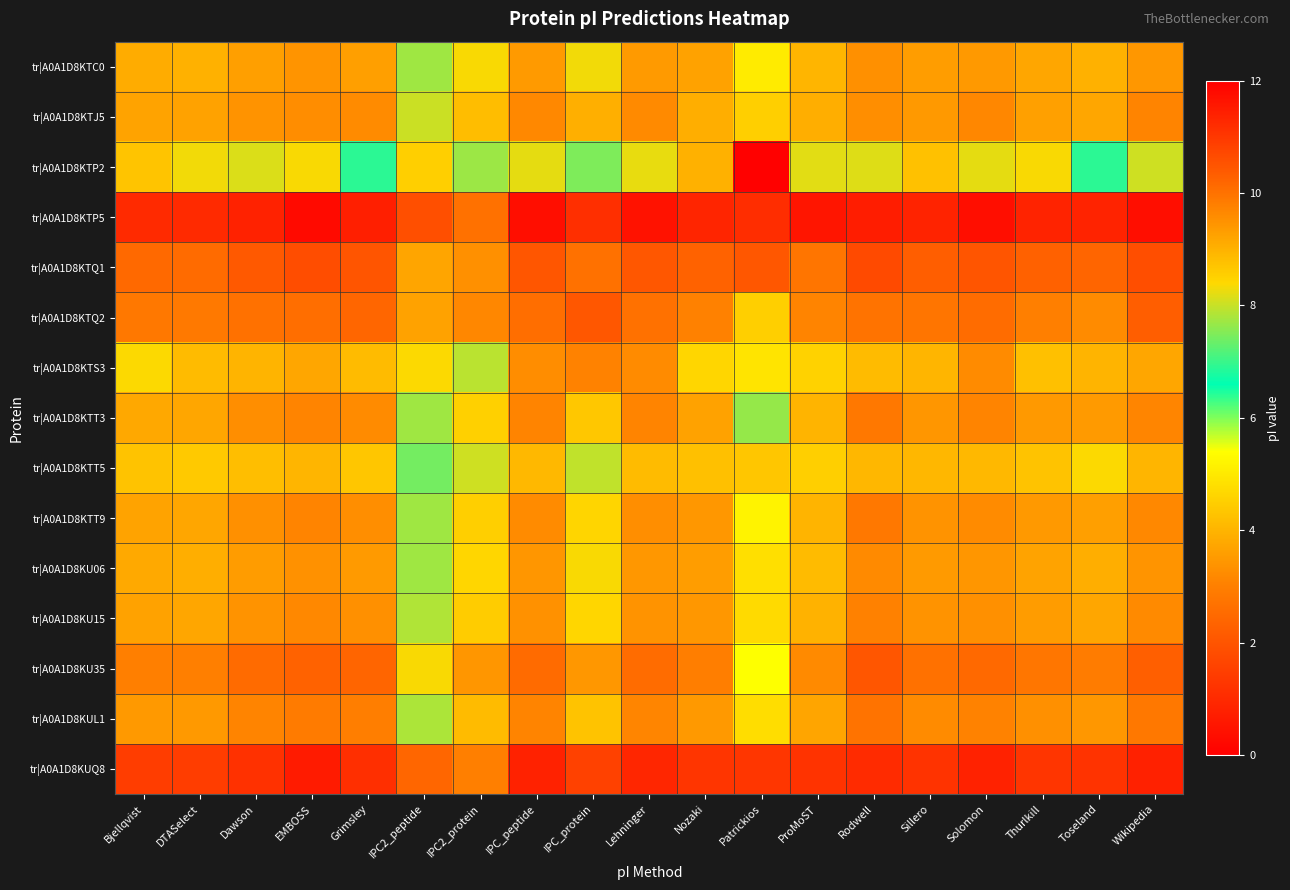

Reading right to left, what are all the values shown in this chart?

tr|A0A1D8KTC0: Wikipedia=9.4	Toseland=9.0	Thurlkill=9.2	Solomon=9.4	Sillero=9.3	Rodwell=9.5	ProMoST=8.9	Patrickios=5.0	Nozaki=9.3	Lehninger=9.4	IPC_protein=8.3	IPC_peptide=9.4	IPC2_protein=8.4	IPC2_peptide=7.7	Grimsley=9.3	EMBOSS=9.5	Dawson=9.3	DTASelect=9.0	Bjellqvist=9.1
tr|A0A1D8KTJ5: Wikipedia=9.7	Toseland=9.2	Thurlkill=9.3	Solomon=9.7	Sillero=9.4	Rodwell=9.6	ProMoST=9.0	Patrickios=4.5	Nozaki=9.1	Lehninger=9.6	IPC_protein=9.0	IPC_peptide=9.6	IPC2_protein=8.8	IPC2_peptide=8.0	Grimsley=9.6	EMBOSS=9.6	Dawson=9.5	DTASelect=9.3	Bjellqvist=9.2
tr|A0A1D8KTP2: Wikipedia=8.1	Toseland=6.9	Thurlkill=8.4	Solomon=8.2	Sillero=8.8	Rodwell=8.2	ProMoST=8.2	Patrickios=0.1	Nozaki=9.0	Lehninger=8.2	IPC_protein=7.5	IPC_peptide=8.2	IPC2_protein=7.7	IPC2_peptide=8.5	Grimsley=6.9	EMBOSS=8.4	Dawson=8.2	DTASelect=8.3	Bjellqvist=8.7
tr|A0A1D8KTP5: Wikipedia=11.7	Toseland=11.3	Thurlkill=11.3	Solomon=11.7	Sillero=11.3	Rodwell=11.5	ProMoST=11.6	Patrickios=11.2	Nozaki=11.3	Lehninger=11.7	IPC_protein=11.2	IPC_peptide=11.7	IPC2_protein=10.0	IPC2_peptide=10.6	Grimsley=11.4	EMBOSS=11.8	Dawson=11.4	DTASelect=11.2	Bjellqvist=11.2
tr|A0A1D8KTQ1: Wikipedia=10.6	Toseland=10.2	Thurlkill=10.3	Solomon=10.5	Sillero=10.3	Rodwell=10.7	ProMoST=10.0	Patrickios=10.5	Nozaki=10.3	Lehninger=10.4	IPC_protein=10.0	IPC_peptide=10.5	IPC2_protein=9.5	IPC2_peptide=9.2	Grimsley=10.5	EMBOSS=10.6	Dawson=10.4	DTASelect=10.1	Bjellqvist=10.1
tr|A0A1D8KTQ2: Wikipedia=10.3	Toseland=9.6	Thurlkill=9.8	Solomon=10.1	Sillero=10.0	Rodwell=10.0	ProMoST=9.7	Patrickios=4.5	Nozaki=9.8	Lehninger=10.0	IPC_protein=10.5	IPC_peptide=10.1	IPC2_protein=9.7	IPC2_peptide=9.2	Grimsley=10.2	EMBOSS=10.1	Dawson=10.0	DTASelect=9.9	Bjellqvist=9.9
tr|A0A1D8KTS3: Wikipedia=9.2	Toseland=9.0	Thurlkill=8.8	Solomon=9.6	Sillero=8.9	Rodwell=8.8	ProMoST=8.5	Patrickios=4.9	Nozaki=8.4	Lehninger=9.6	IPC_protein=9.7	IPC_peptide=9.6	IPC2_protein=7.9	IPC2_peptide=8.4	Grimsley=8.9	EMBOSS=9.2	Dawson=9.0	DTASelect=8.8	Bjellqvist=8.4
tr|A0A1D8KTT3: Wikipedia=9.7	Toseland=9.4	Thurlkill=9.4	Solomon=9.7	Sillero=9.4	Rodwell=9.9	ProMoST=9.0	Patrickios=7.7	Nozaki=9.3	Lehninger=9.7	IPC_protein=8.7	IPC_peptide=9.7	IPC2_protein=8.5	IPC2_peptide=7.7	Grimsley=9.6	EMBOSS=9.7	Dawson=9.5	DTASelect=9.2	Bjellqvist=9.2
tr|A0A1D8KTT5: Wikipedia=8.9	Toseland=8.4	Thurlkill=8.7	Solomon=8.9	Sillero=8.9	Rodwell=8.9	ProMoST=8.5	Patrickios=4.4	Nozaki=8.8	Lehninger=8.9	IPC_protein=8.0	IPC_peptide=8.9	IPC2_protein=8.1	IPC2_peptide=7.4	Grimsley=8.7	EMBOSS=8.9	Dawson=8.8	DTASelect=8.6	Bjellqvist=8.7
tr|A0A1D8KTT9: Wikipedia=9.6	Toseland=9.3	Thurlkill=9.4	Solomon=9.6	Sillero=9.5	Rodwell=9.9	ProMoST=9.0	Patrickios=5.2	Nozaki=9.4	Lehninger=9.6	IPC_protein=8.4	IPC_peptide=9.6	IPC2_protein=8.5	IPC2_peptide=7.7	Grimsley=9.6	EMBOSS=9.7	Dawson=9.5	DTASelect=9.2	Bjellqvist=9.2
tr|A0A1D8KU06: Wikipedia=9.5	Toseland=9.1	Thurlkill=9.2	Solomon=9.4	Sillero=9.4	Rodwell=9.6	ProMoST=8.8	Patrickios=4.8	Nozaki=9.3	Lehninger=9.4	IPC_protein=8.3	IPC_peptide=9.4	IPC2_protein=8.4	IPC2_peptide=7.7	Grimsley=9.4	EMBOSS=9.5	Dawson=9.3	DTASelect=9.0	Bjellqvist=9.1
tr|A0A1D8KU15: Wikipedia=9.6	Toseland=9.2	Thurlkill=9.3	Solomon=9.5	Sillero=9.5	Rodwell=9.8	ProMoST=9.0	Patrickios=4.7	Nozaki=9.4	Lehninger=9.5	IPC_protein=8.4	IPC_peptide=9.5	IPC2_protein=8.6	IPC2_peptide=7.8	Grimsley=9.5	EMBOSS=9.6	Dawson=9.5	DTASelect=9.2	Bjellqvist=9.3
tr|A0A1D8KU35: Wikipedia=10.3	Toseland=9.8	Thurlkill=9.9	Solomon=10.1	Sillero=10.0	Rodwell=10.5	ProMoST=9.6	Patrickios=5.4	Nozaki=9.8	Lehninger=10.1	IPC_protein=9.4	IPC_peptide=10.1	IPC2_protein=9.4	IPC2_peptide=8.3	Grimsley=10.2	EMBOSS=10.3	Dawson=10.1	DTASelect=9.8	Bjellqvist=9.8
tr|A0A1D8KUL1: Wikipedia=9.9	Toseland=9.4	Thurlkill=9.5	Solomon=9.7	Sillero=9.6	Rodwell=10.0	ProMoST=9.2	Patrickios=4.8	Nozaki=9.4	Lehninger=9.7	IPC_protein=8.7	IPC_peptide=9.7	IPC2_protein=8.9	IPC2_peptide=7.8	Grimsley=9.8	EMBOSS=9.9	Dawson=9.7	DTASelect=9.4	Bjellqvist=9.4
tr|A0A1D8KUQ8: Wikipedia=11.4	Toseland=11.1	Thurlkill=11.1	Solomon=11.4	Sillero=11.1	Rodwell=11.2	ProMoST=11.1	Patrickios=11.0	Nozaki=11.1	Lehninger=11.3	IPC_protein=10.8	IPC_peptide=11.4	IPC2_protein=9.8	IPC2_peptide=10.2	Grimsley=11.1	EMBOSS=11.5	Dawson=11.1	DTASelect=10.9	Bjellqvist=10.9